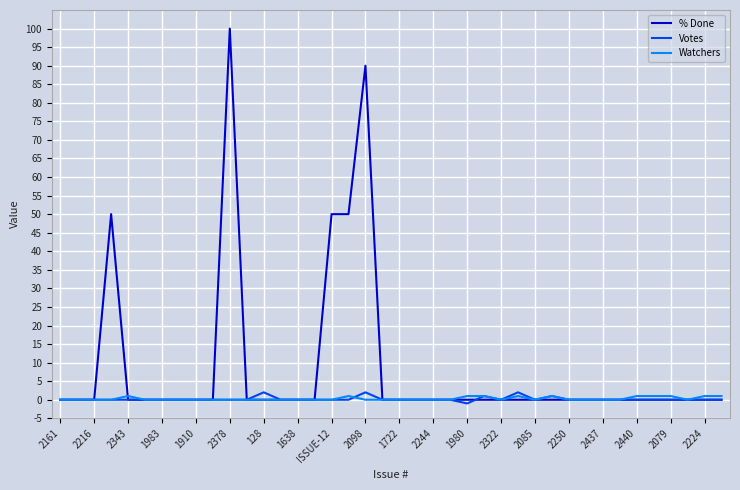

Which series has the largest total across all categories?

% Done